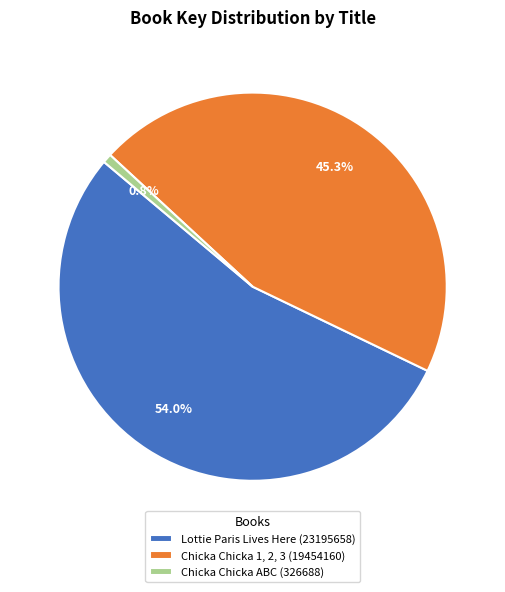

Which slice is the smallest?

Chicka Chicka ABC (326688)